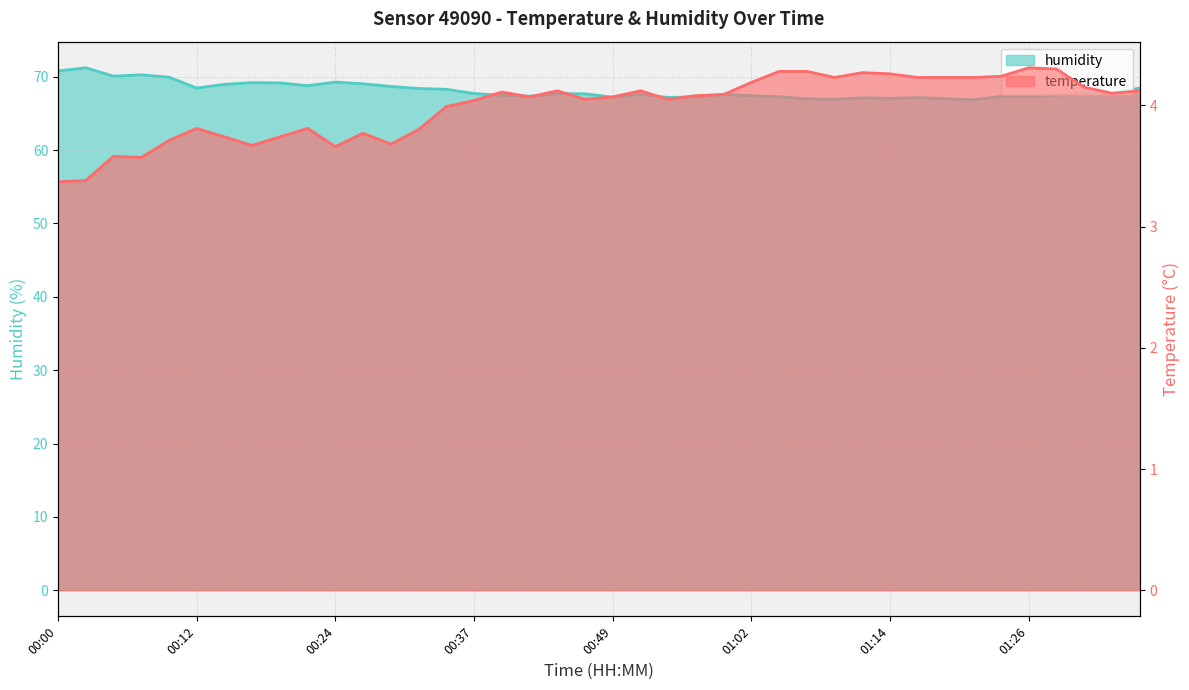

What is the value of the humidity point at the 5th from the left?

69.9